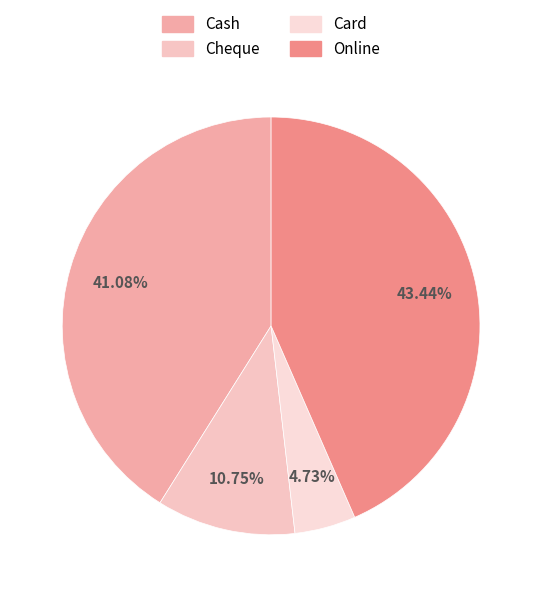

Is the sum of Cash and Online greater than half?

Yes